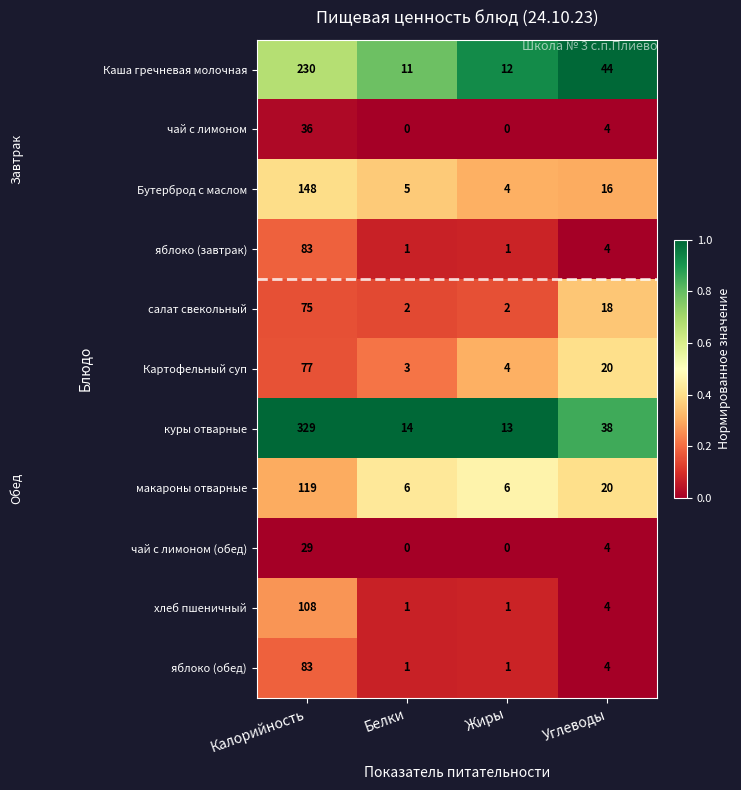

Which series has the widest spread of values?

куры отварные